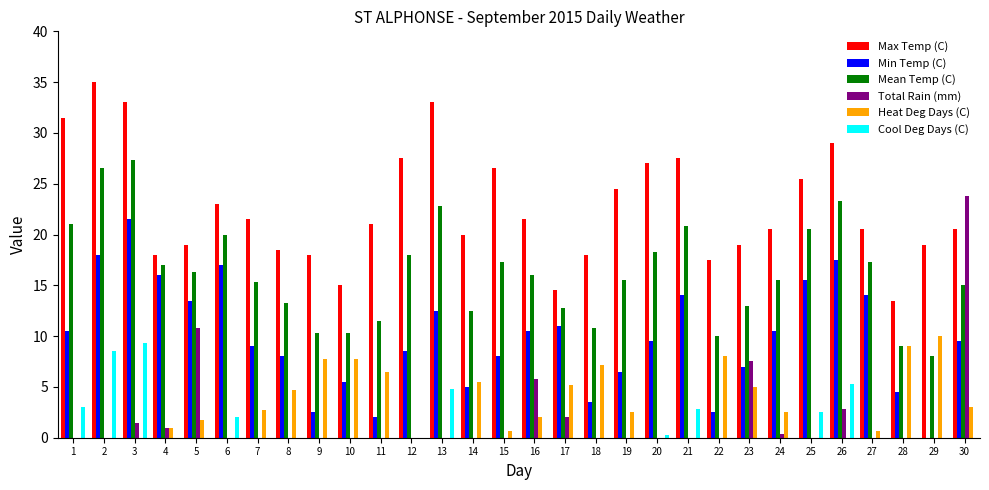

Which series has the largest range (max minus min)?

Min Temp (C)